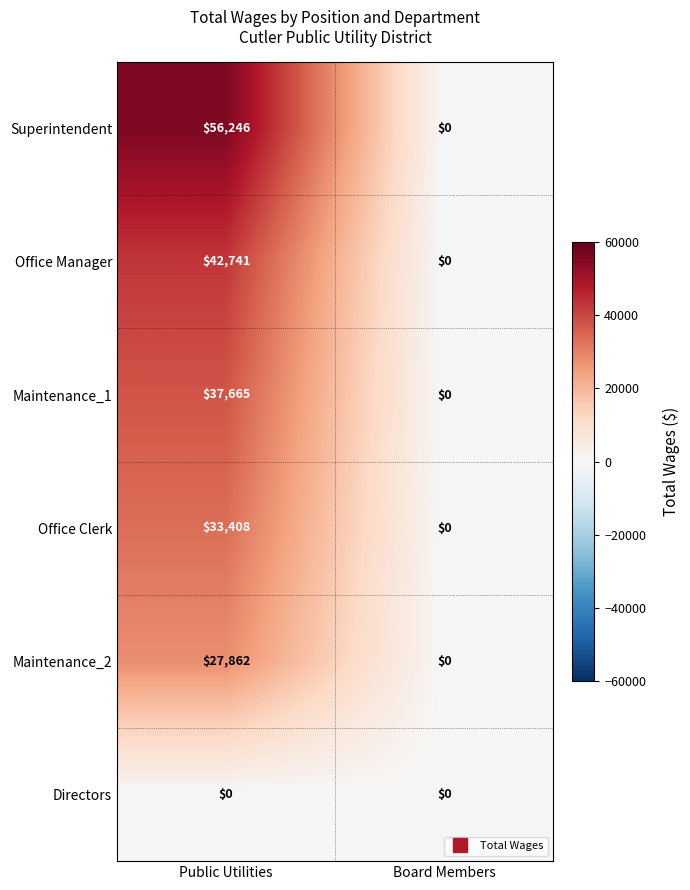

Reading left to right, extract all data points from this chart.

Superintendent: Public Utilities=56246	Board Members=0
Office Manager: Public Utilities=42741	Board Members=0
Maintenance_1: Public Utilities=37665	Board Members=0
Office Clerk: Public Utilities=33408	Board Members=0
Maintenance_2: Public Utilities=27862	Board Members=0
Directors: Public Utilities=0	Board Members=0